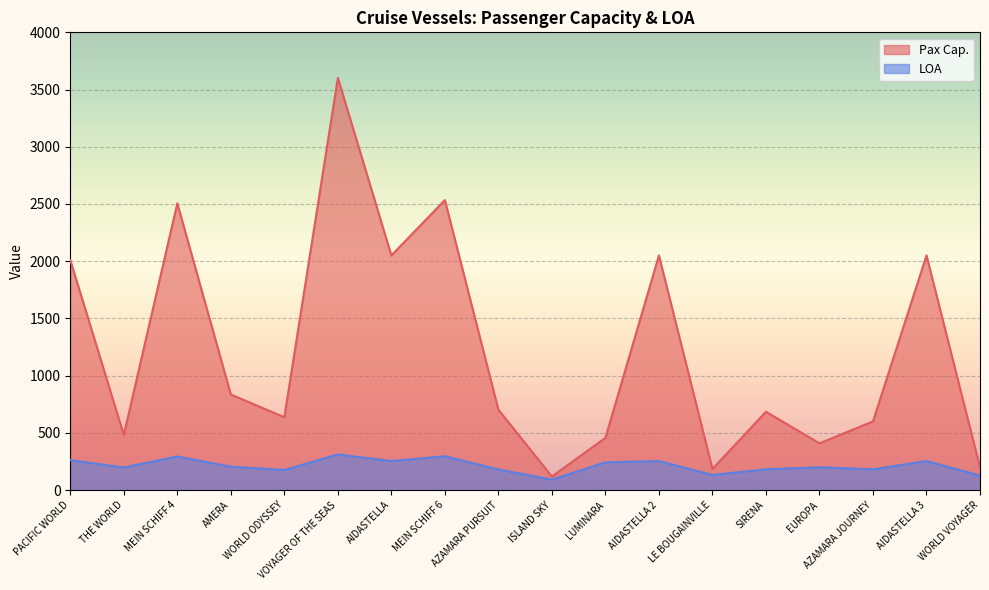

Is the value of LOA at EUROPA greater than the value of Pax Cap. at MEIN SCHIFF 4?

No